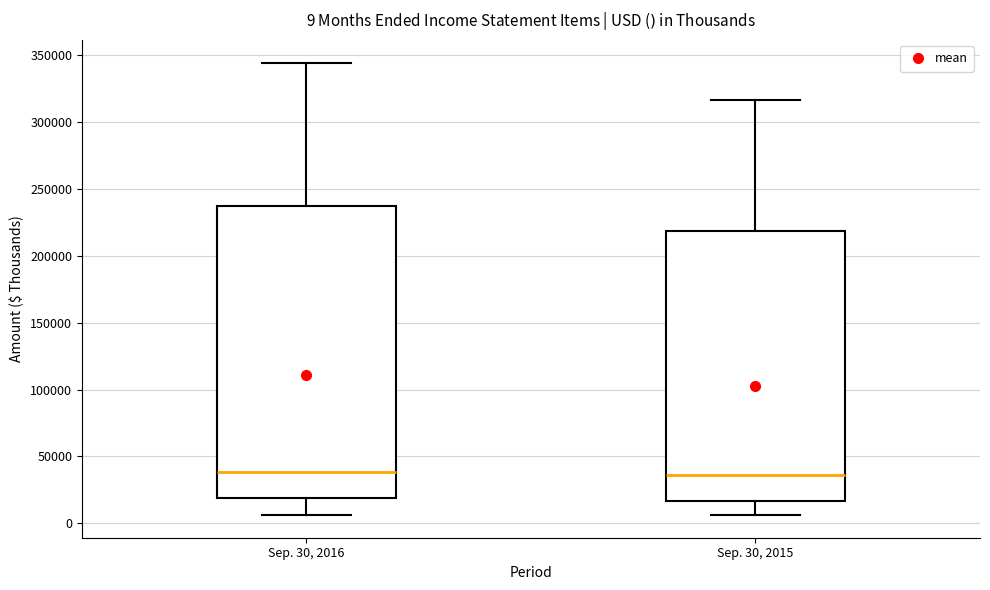

Which box is the tallest, from its lower edge to its upper edge?

Sep. 30, 2016